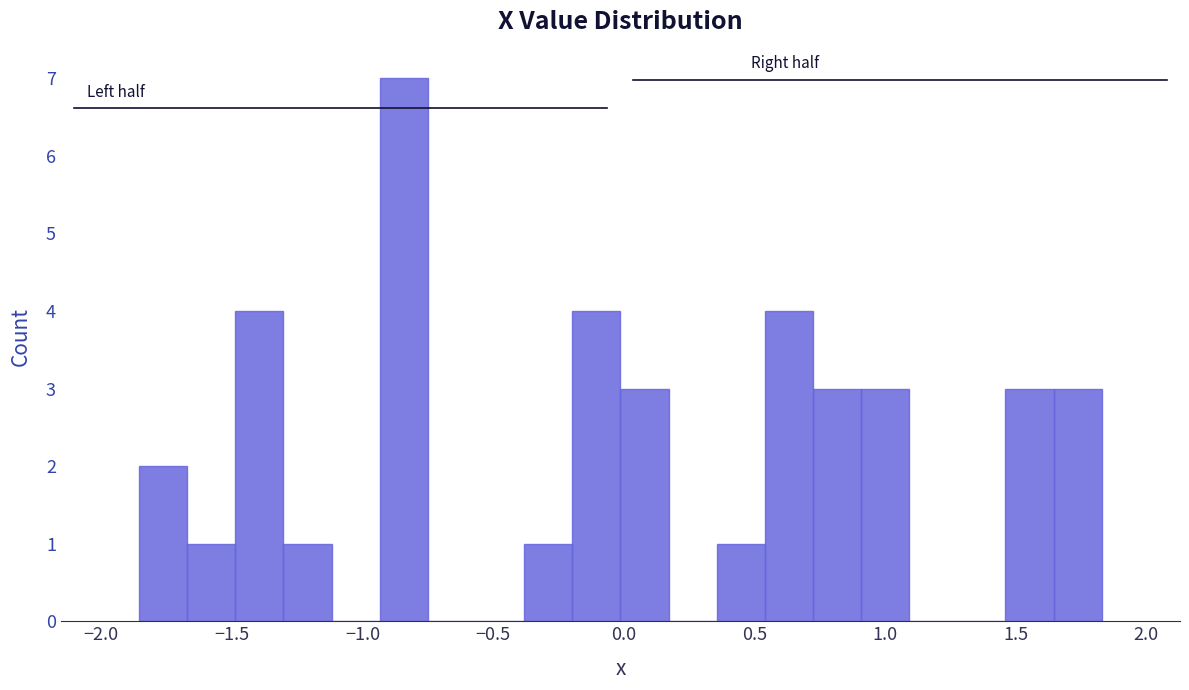

Read against the x-axis, roughly where is the centre of the tallest bar?

-0.85